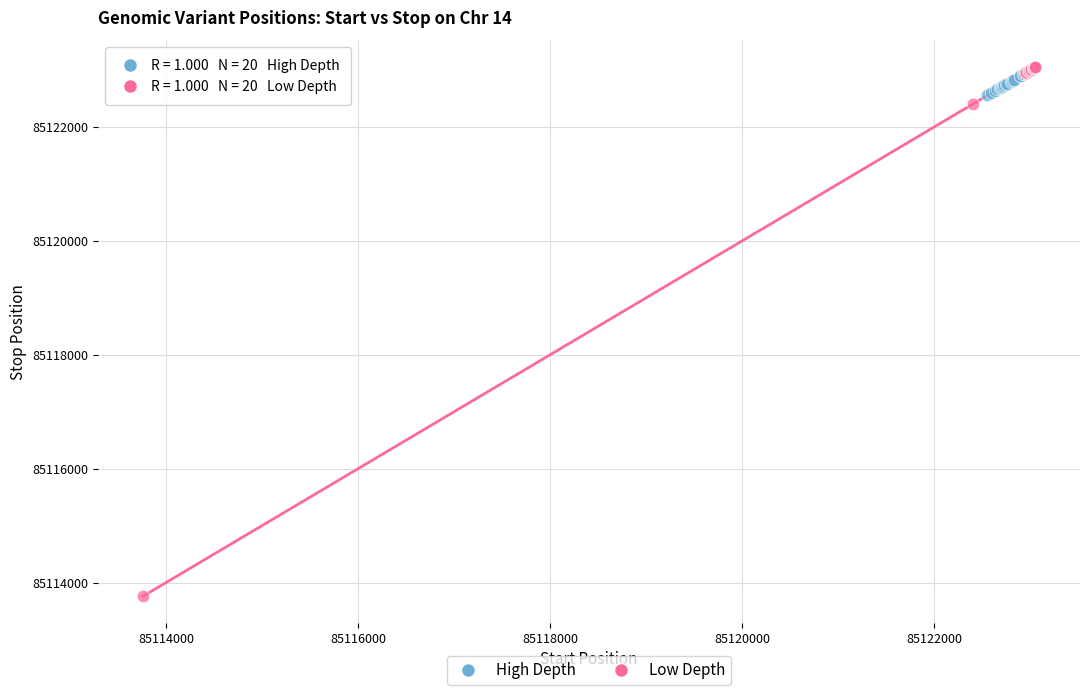

Which series reaches the maximum Y coordinate?

Low Depth